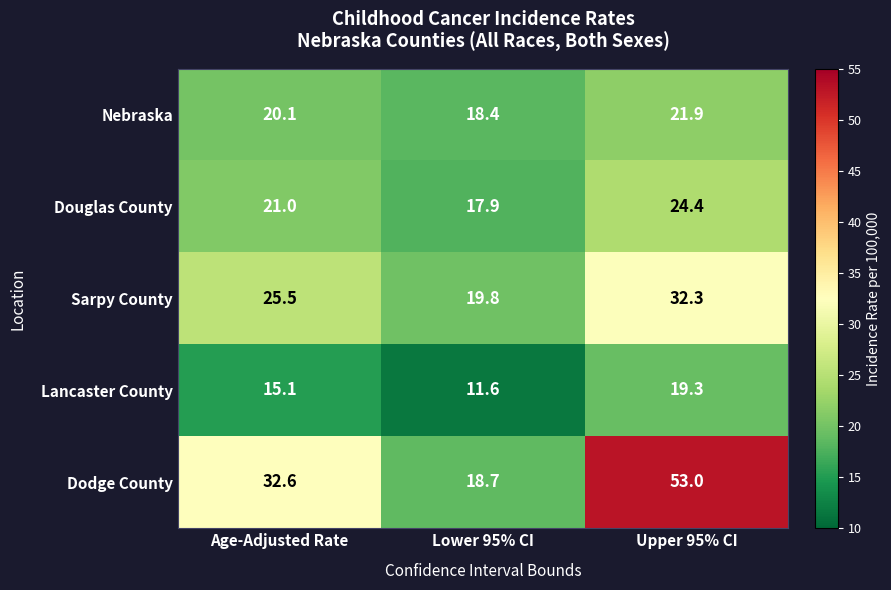

Is it true that Lancaster County equals 12.0 at Upper 95% CI?

False